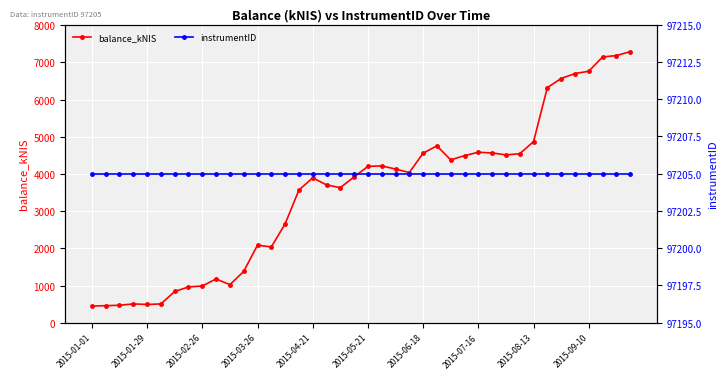

What is the lowest value of the balance_kNIS series?

447.1